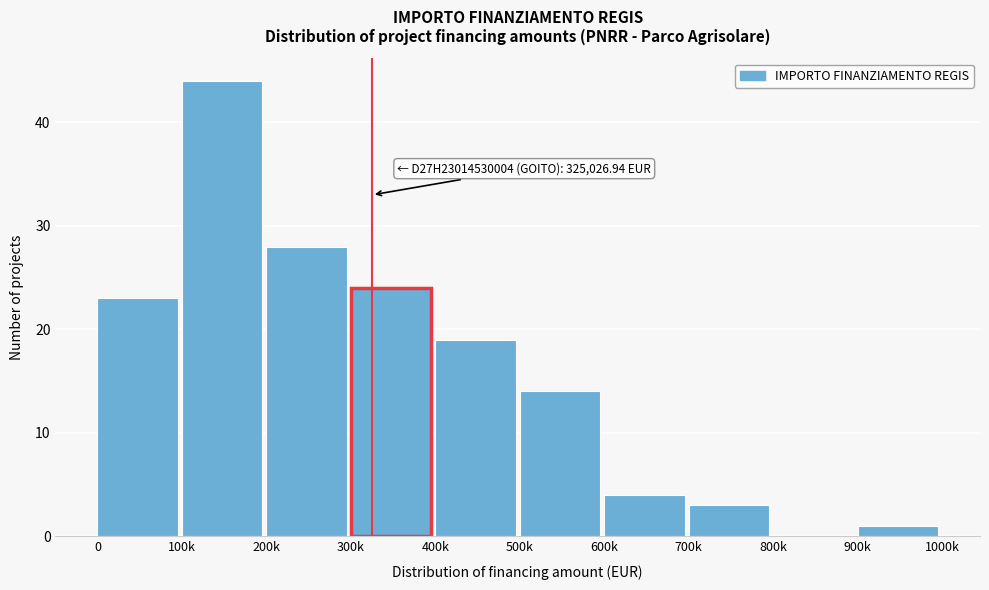

Reading right to left, what are all the values shown in this chart?

900k=1	800k=0	700k=3	600k=4	500k=14	400k=19	300k=24	200k=28	100k=44	0=23